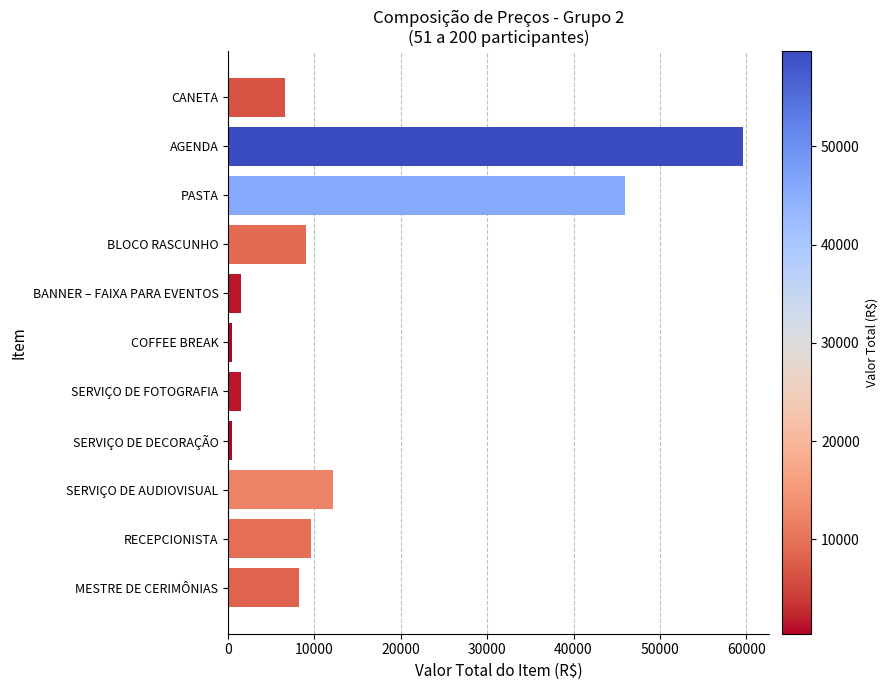

True or false: the data shows 6528.0 at CANETA.

True